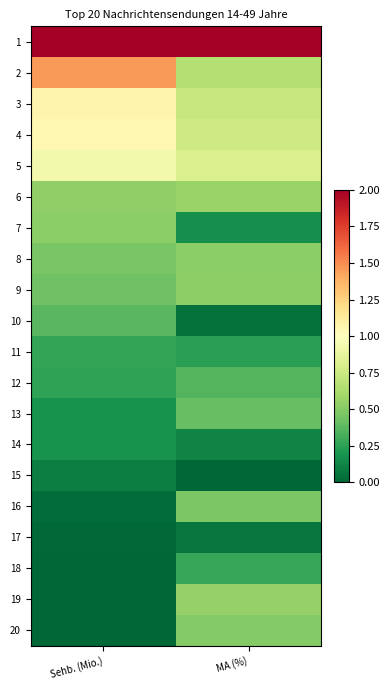

Which series has the largest range (max minus min)?

2